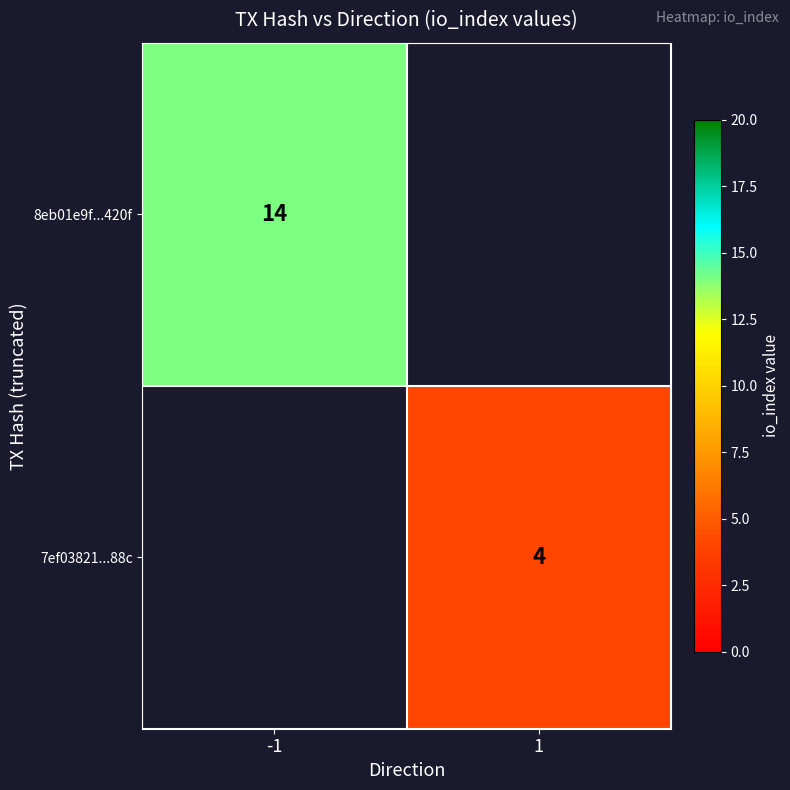

How many categories are shown in the chart?

2